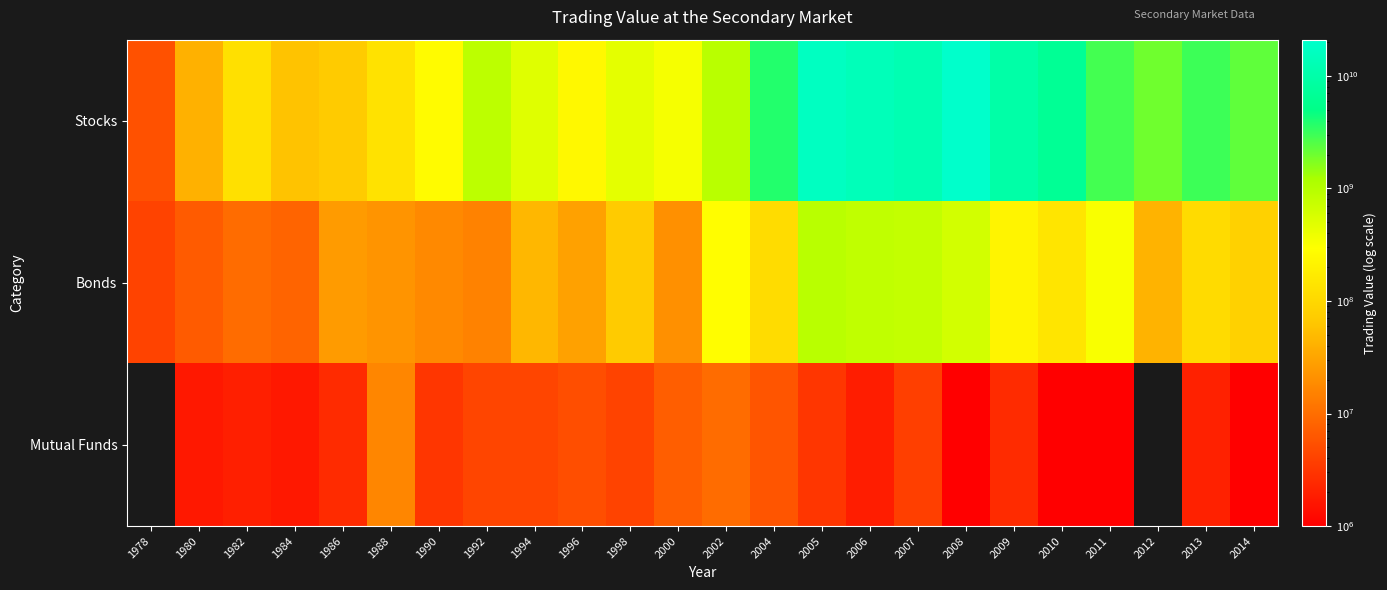

Reading left to right, list all the values displayed in this chart.

Stocks: 1978=5615891.0	1980=41431076.0	1982=128288963.0	1984=59318623.0	1986=69522993.0	1988=132625222.0	1990=268885973.0	1992=886950983.0	1994=495076052.0	1996=248583344.0	1998=464374268.0	2000=334724633.0	2002=950272995.0	2004=3793251050.1	2005=16871051948.0	2006=14209870592.0	2007=12348101909.6	2008=20318014547.0	2009=9665312327.4	2010=6689987155.0	2011=2850252628.0	2012=1978813878.0	2013=3027255187.0	2014=2263404594.0
Bonds: 1978=4056000.0	1980=6748813.0	1982=9565110.0	1984=8302526.0	1986=26080676.0	1988=22194279.0	1990=17808353.0	1992=15254051.0	1994=46812893.0	1996=28919143.0	1998=69750893.0	2000=20544292.0	2002=282176114.0	2004=113991076.0	2005=940846139.5	2006=835949861.2	2007=790977039.5	2008=618062010.8	2009=218015354.5	2010=142316103.6	2011=321638264.6	2012=43254772.6	2013=109144024.6	2014=83913515.7
Mutual Funds: 1978=0.0	1980=1661015.0	1982=1942272.0	1984=1676497.0	1986=2530574.0	1988=16656964.0	1990=3121014.0	1992=4316726.0	1994=4375151.0	1996=5141100.0	1998=4127244.0	2000=7234782.0	2002=9688903.0	2004=6031855.8	2005=3135705.0	2006=1868010.0	2007=3799873.9	2008=605818.8	2009=2529800.0	2010=140175.0	2011=555039.0	2012=0.0	2013=2039728.0	2014=20000.0